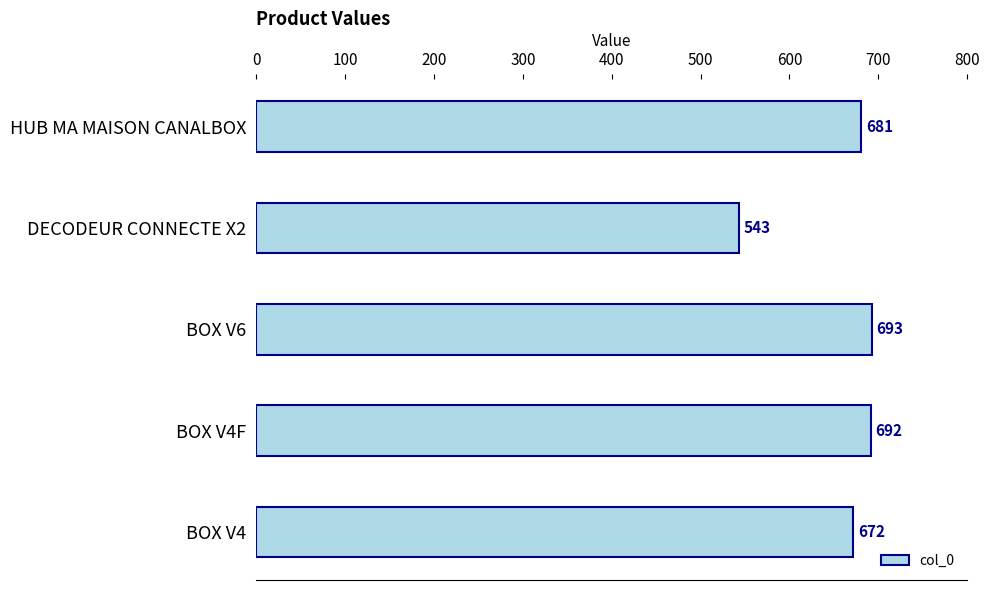

Reading bottom to top, list all the values displayed in this chart.

672	692	693	543	681